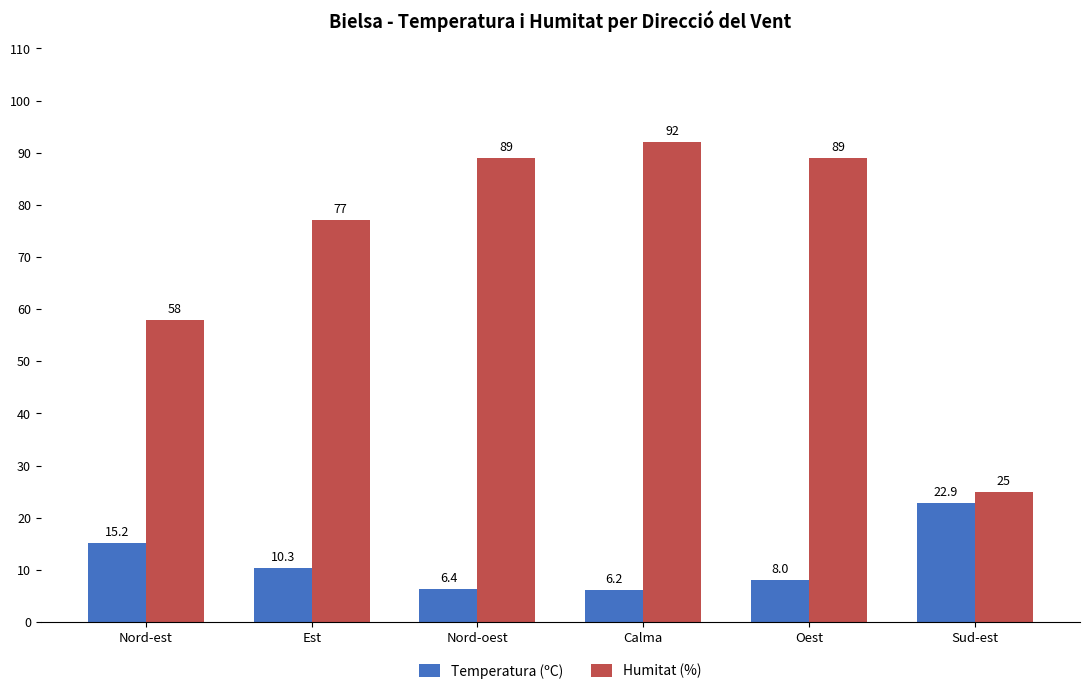

Which series has the largest range (max minus min)?

Humitat (%)